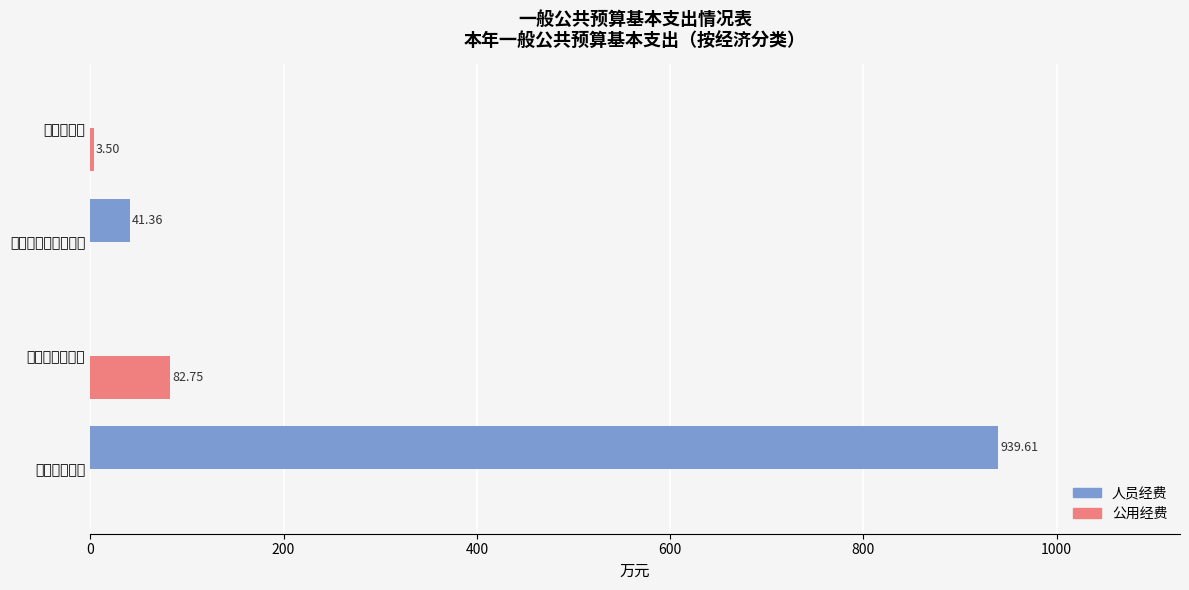

What are all the series names shown in the legend?

人员经费, 公用经费